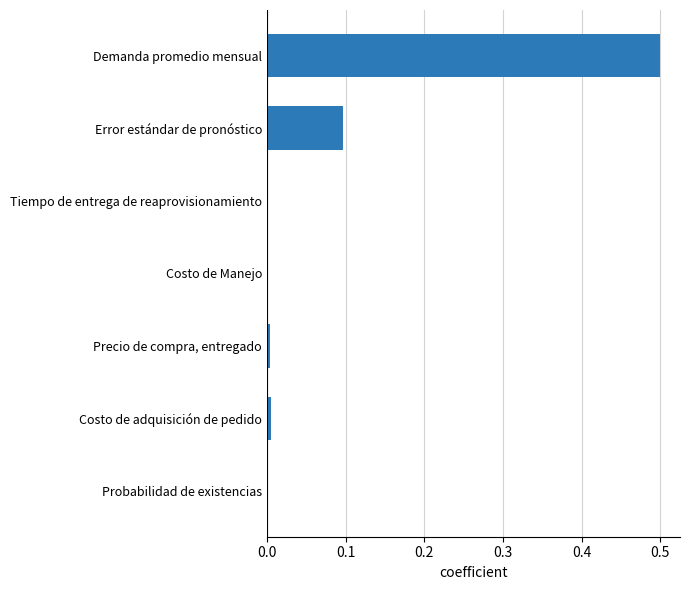

Are the bars horizontal?

Yes